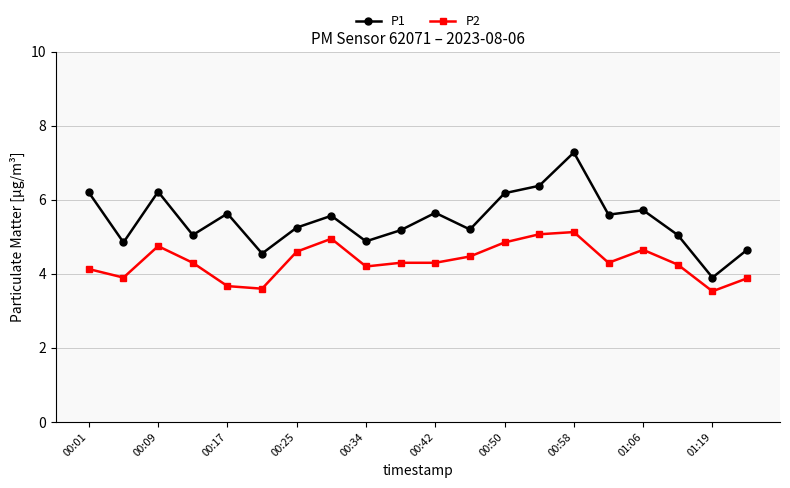

What is the sum of all P2 values?

86.8